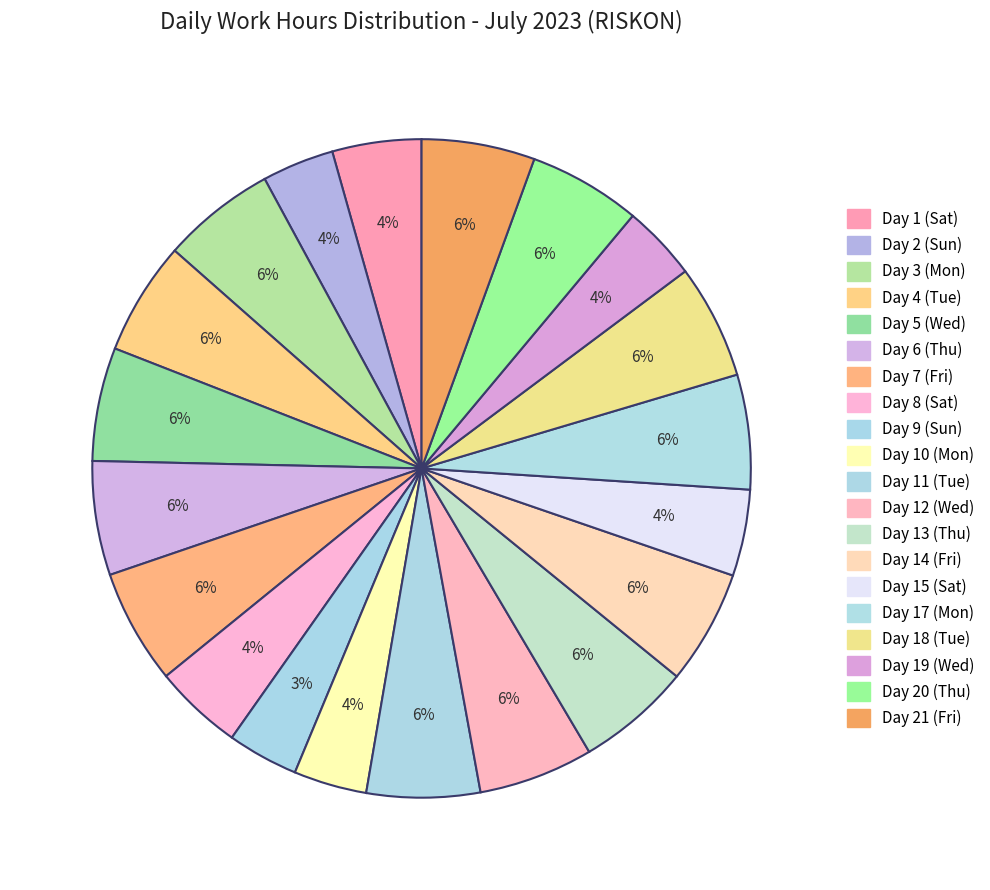

Is there any slice that represents more than half of the pie?

No